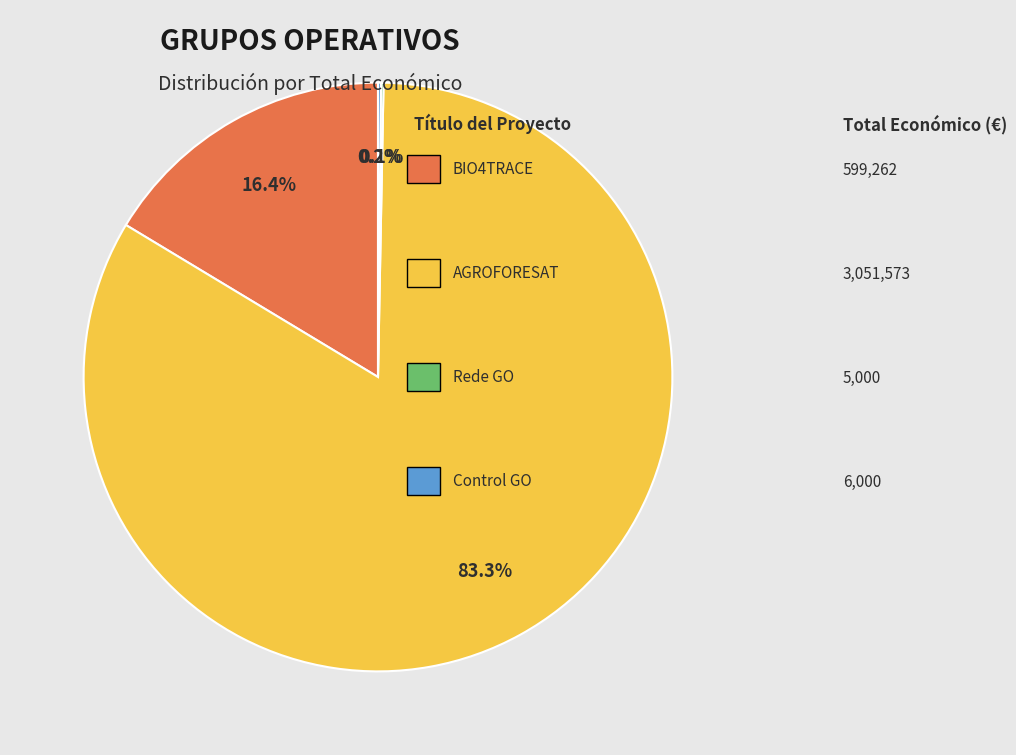

Does any single category account for the majority?

Yes